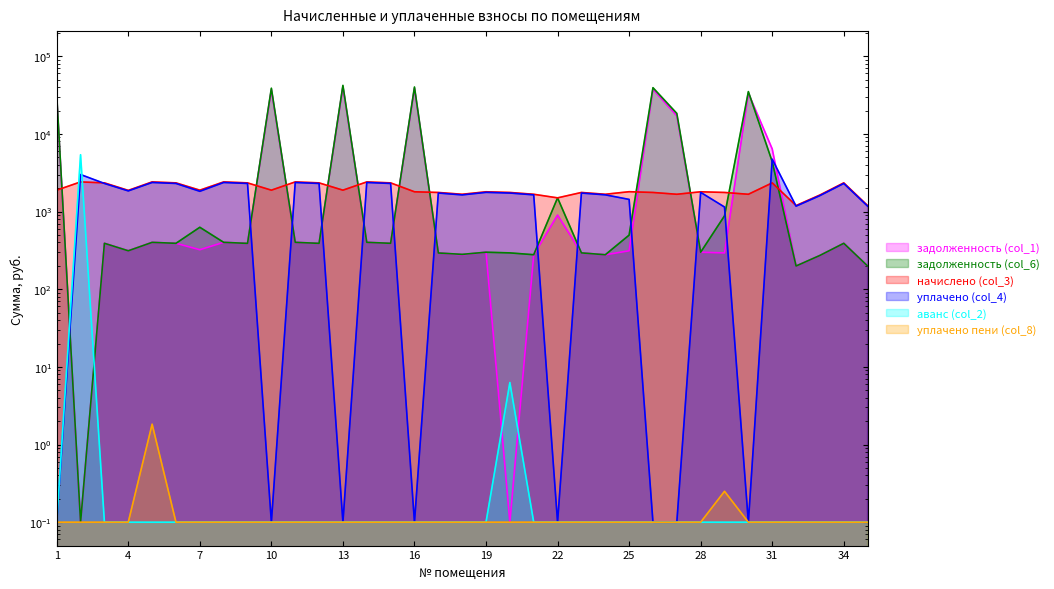

Rank the series at 29 from lowest to highest value.

аванс (col_2), уплачено пени (col_8), задолженность (col_1), задолженность (col_6), уплачено (col_4), начислено (col_3)